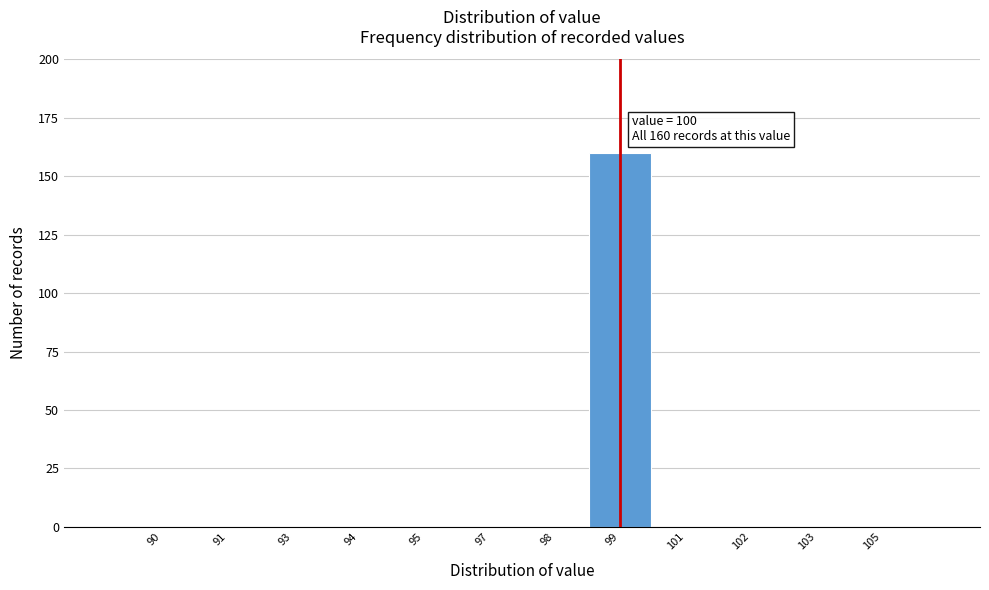

Reading left to right, list all the values displayed in this chart.

90=0	91=0	93=0	94=0	95=0	97=0	98=0	99=160	101=0	102=0	103=0	105=0